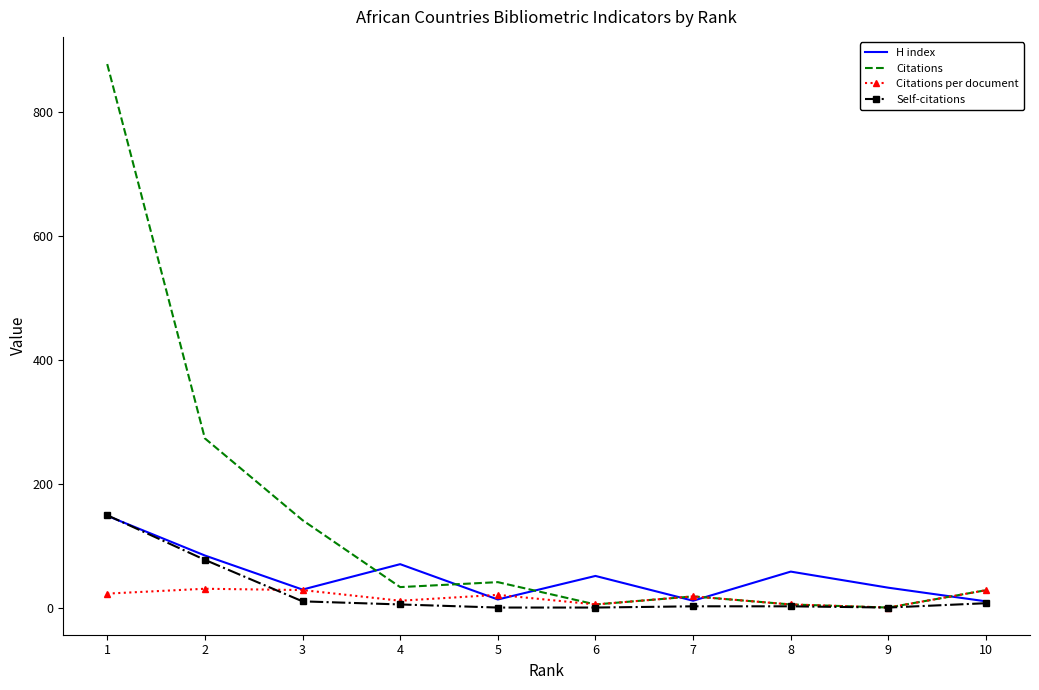

How many categories are shown in the chart?

10